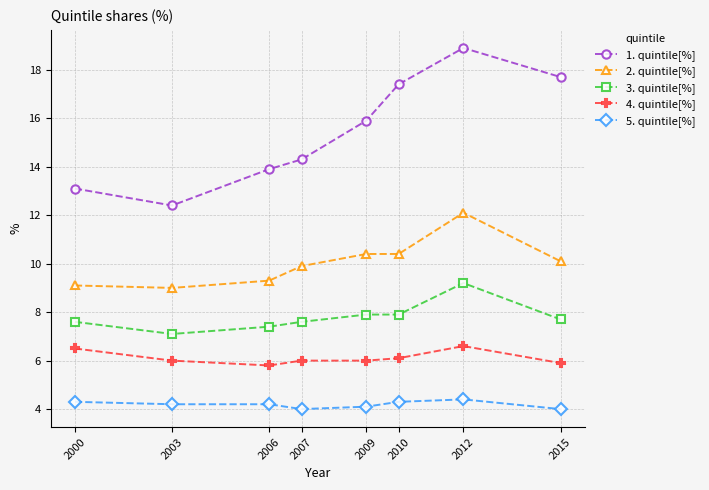

True or false: 1. quintile[%] and 4. quintile[%] intersect in this chart.

False